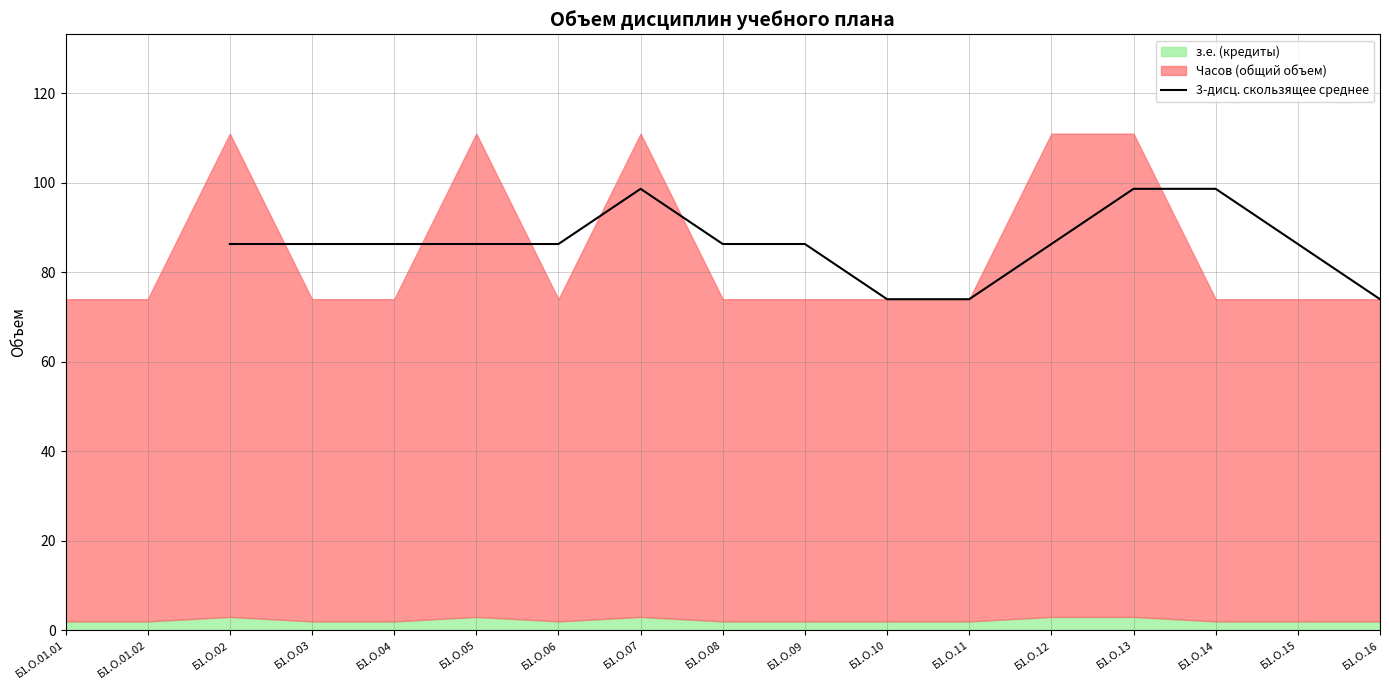

Reading left to right, what are all the values shown in this chart?

86.3	86.3	86.3	86.3	86.3	98.7	86.3	86.3	74.0	74.0	86.3	98.7	98.7	86.3	74.0